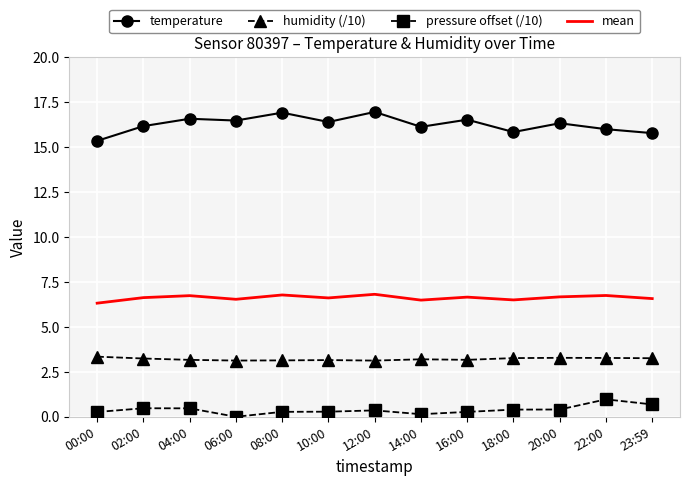

What is the difference between the highest and lowest values at 04:00?

16.1